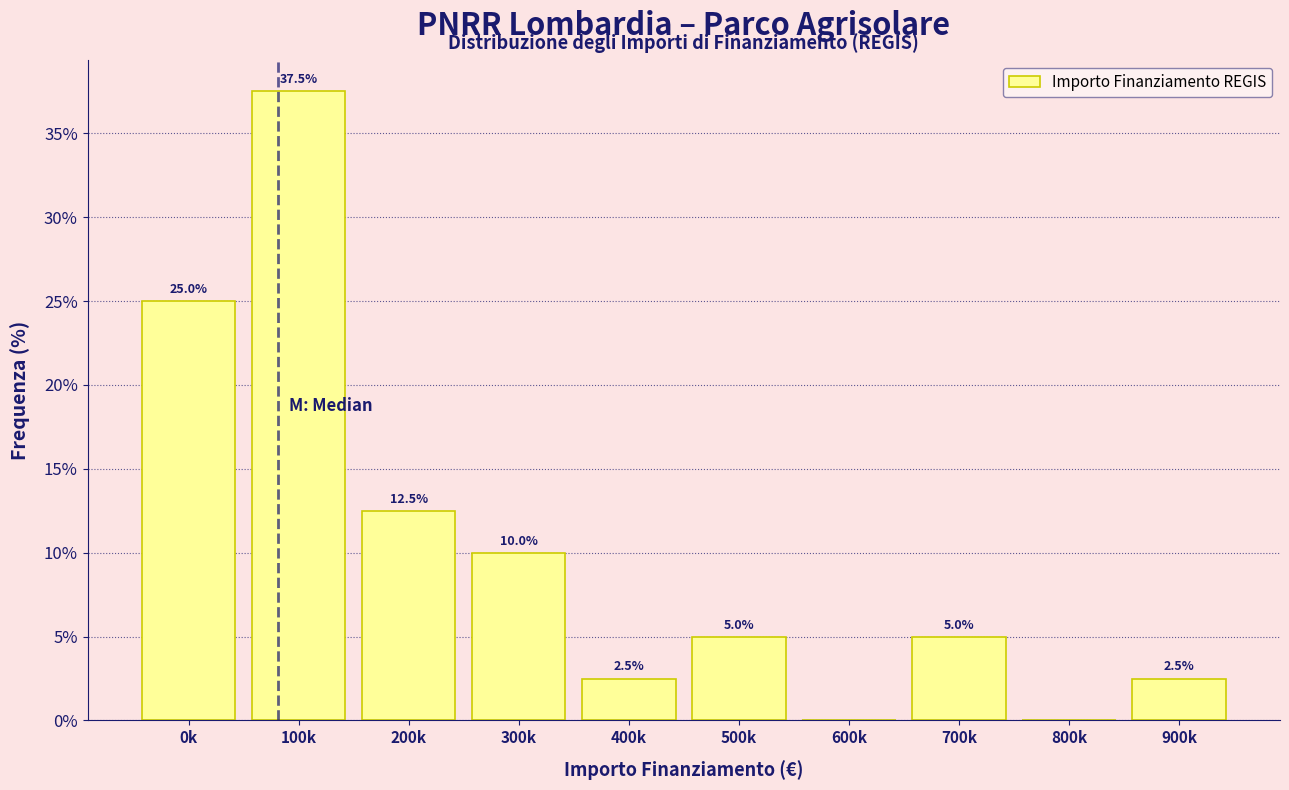

Reading left to right, what are all the values shown in this chart?

0k=25.0	100k=37.5	200k=12.5	300k=10.0	400k=2.5	500k=5.0	600k=0.0	700k=5.0	800k=0.0	900k=2.5